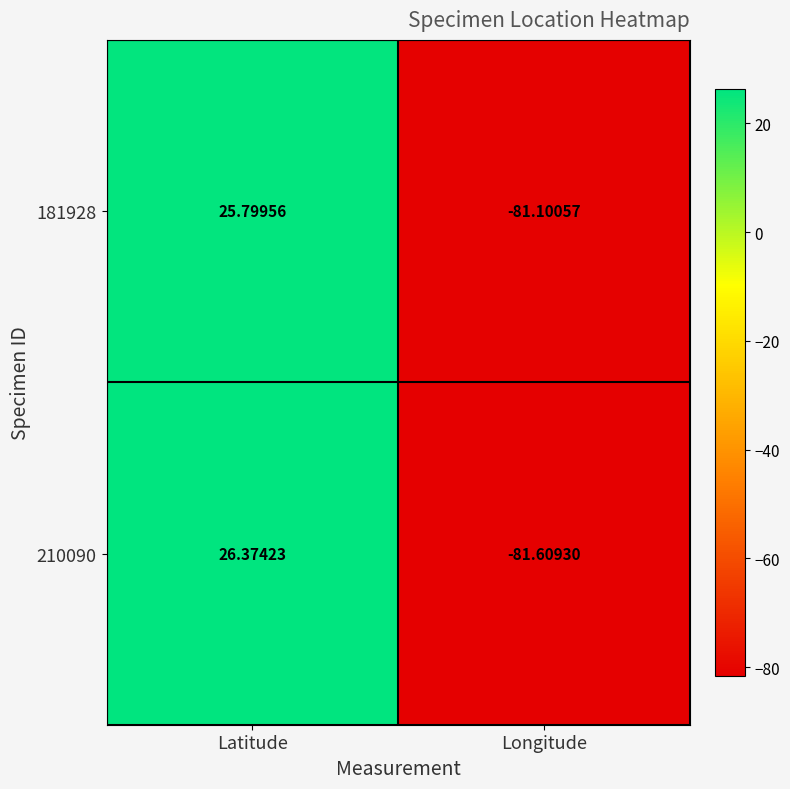

Rank the categories by 181928 value from highest to lowest.

Latitude, Longitude